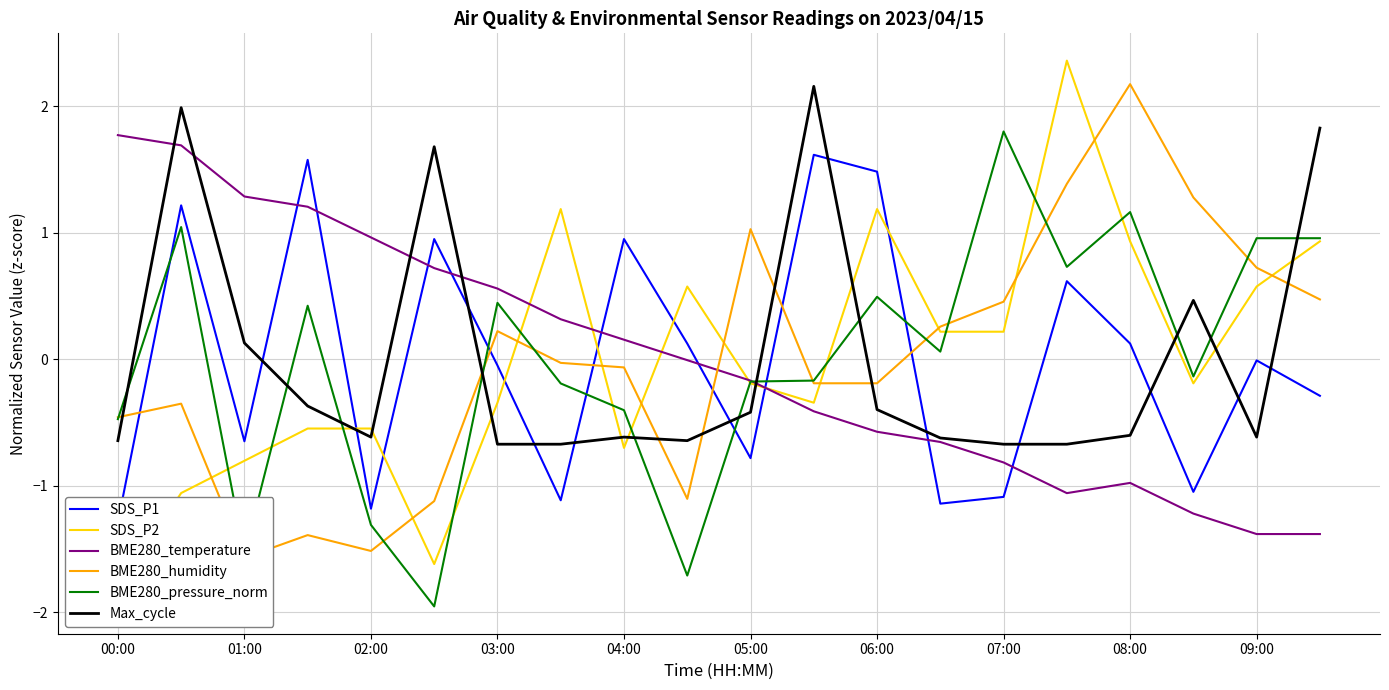

Which category has the lowest value in the SDS_P1 series?

00:00